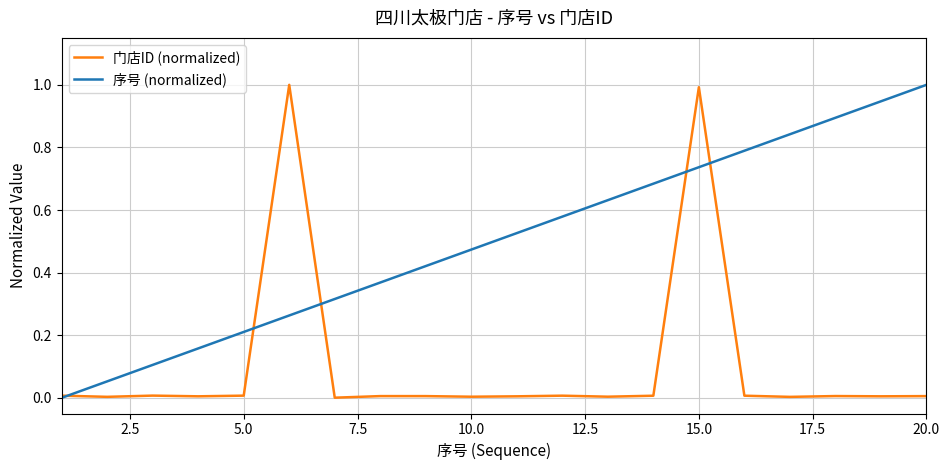

Rank the series by their average value, from lowest to highest.

门店ID (normalized), 序号 (normalized)